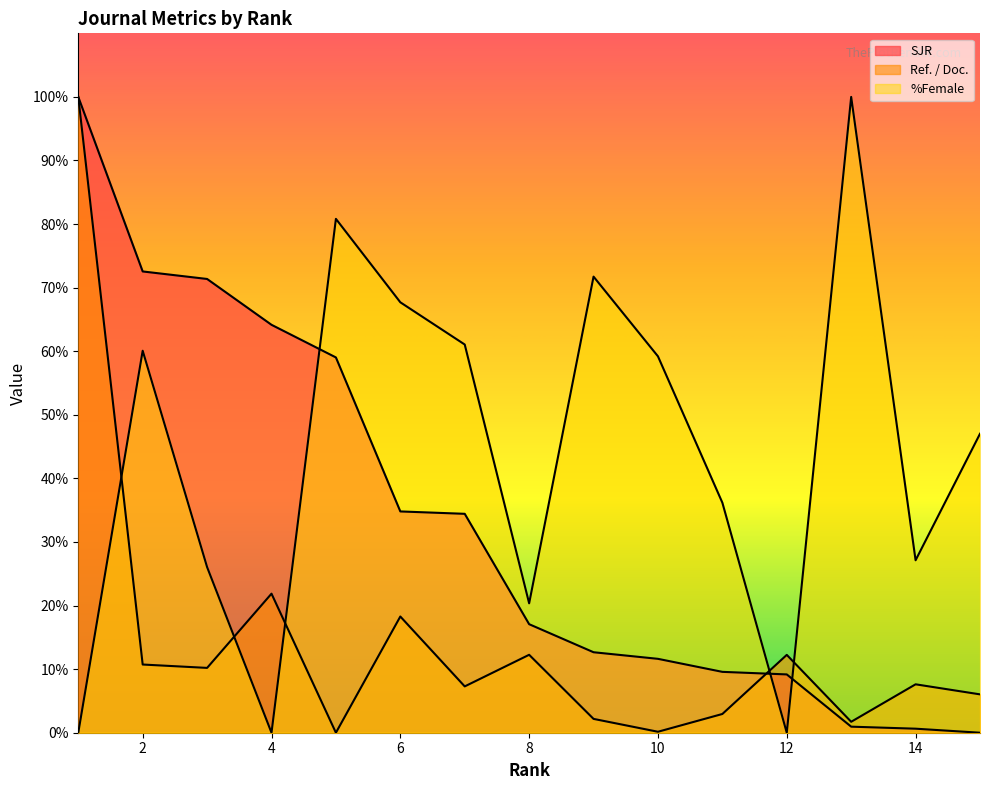

The %Female series shows 82.4 at 2. True or false?

False